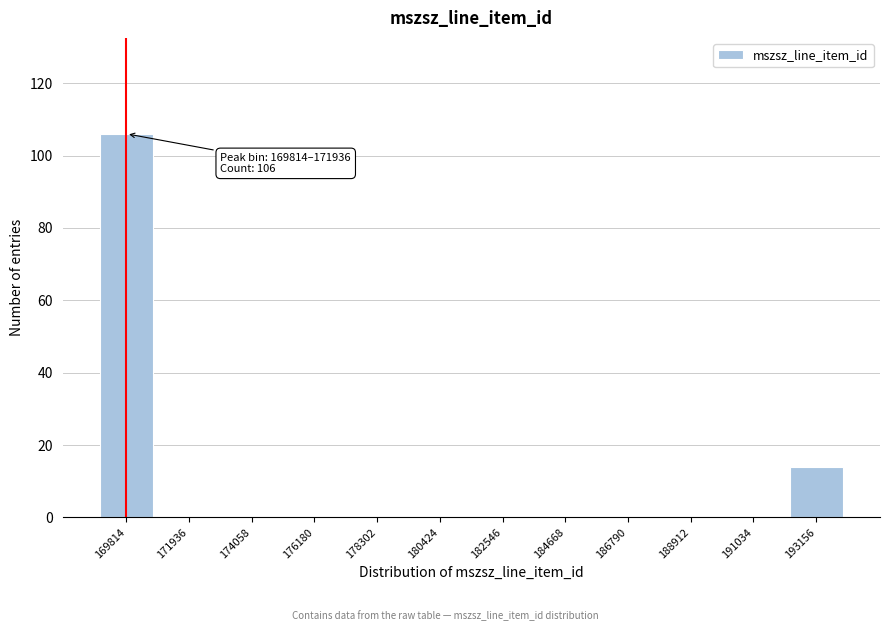

Reading left to right, list all the values displayed in this chart.

169814=106	171936=0	174058=0	176180=0	178302=0	180424=0	182546=0	184668=0	186790=0	188912=0	191034=0	193156=14